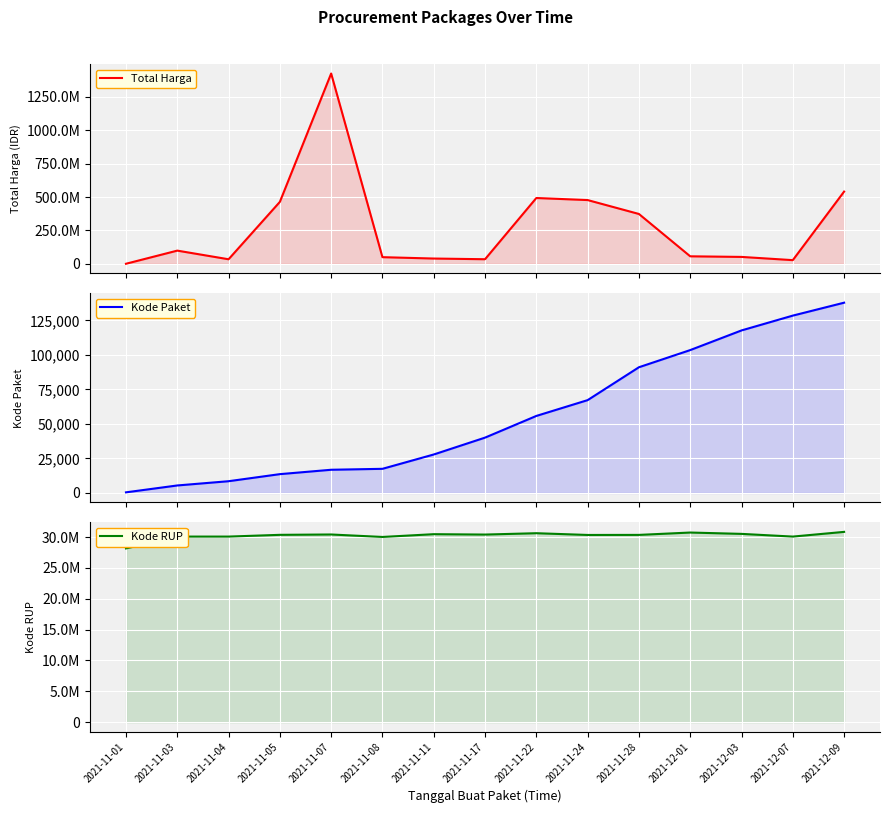

What is the label of the 13th point from the left?

2021-12-03